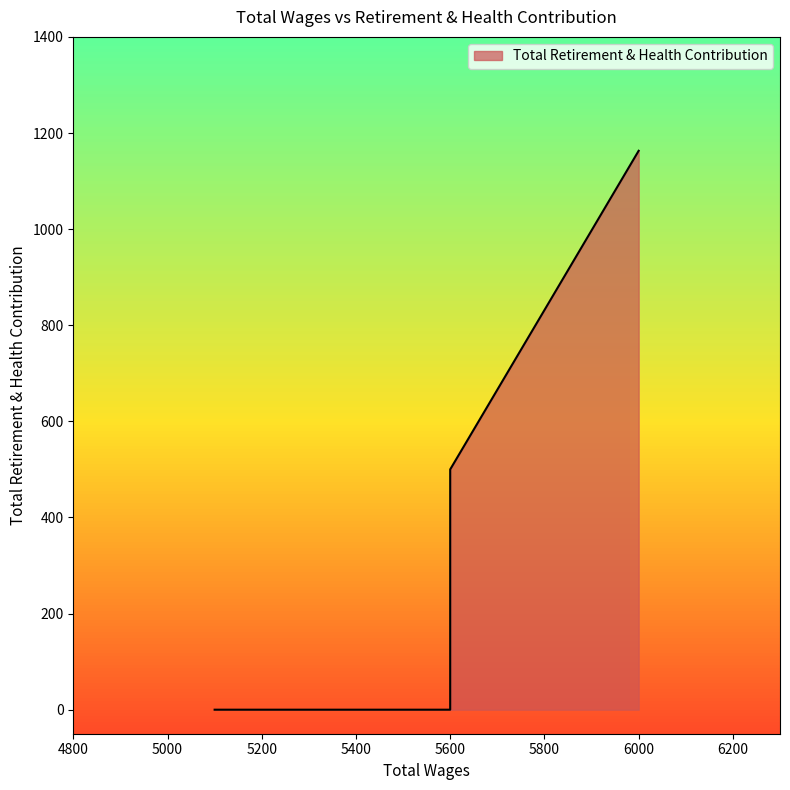

The chart shows a value of 0 at 5100.0. True or false?

True